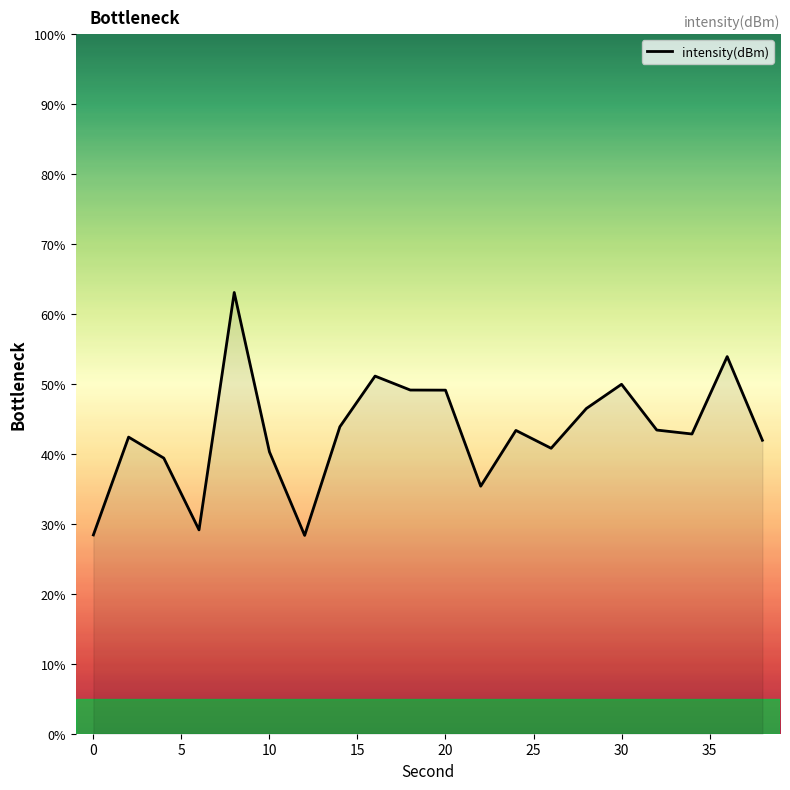

What is the smallest value displayed?

28.3